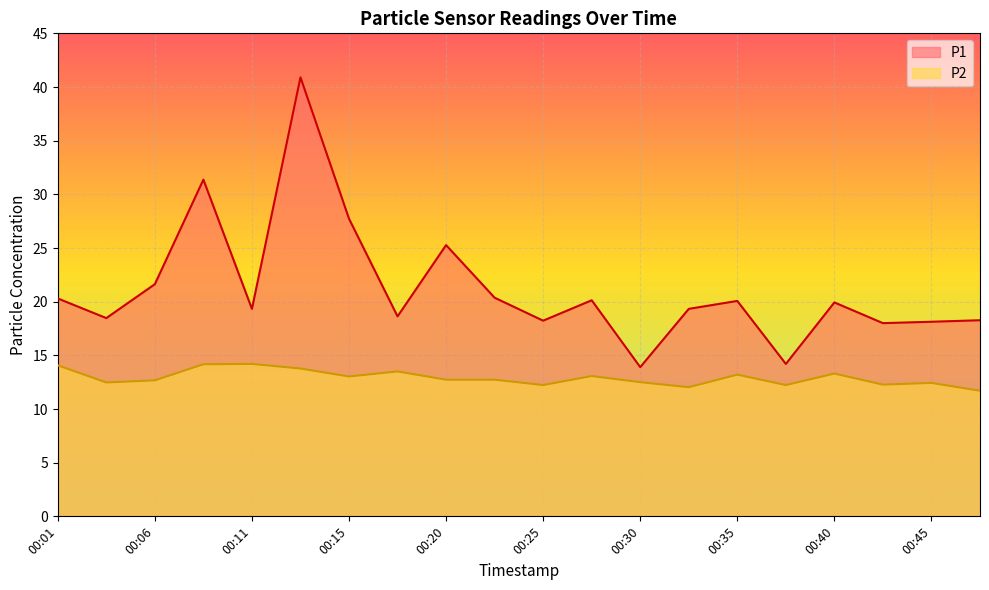

What is the average value of the P2 series?

12.9